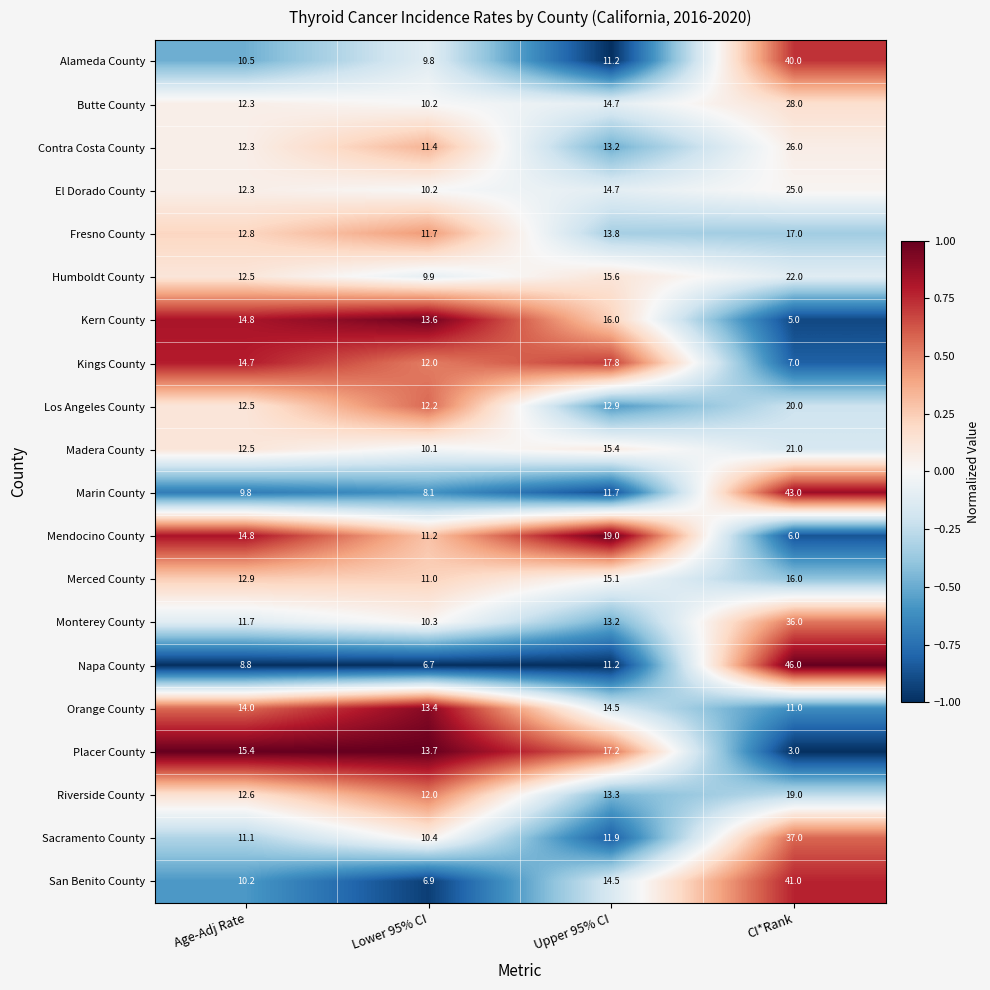

At which label does Placer County first exceed 15?

Age-Adj Rate